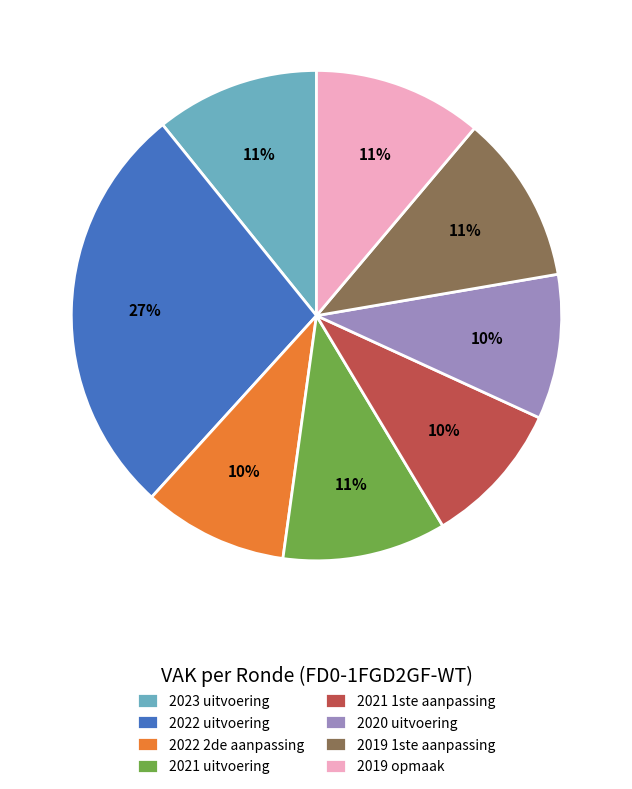

Is it true that 2019 opmaak is 23% of the pie?

False